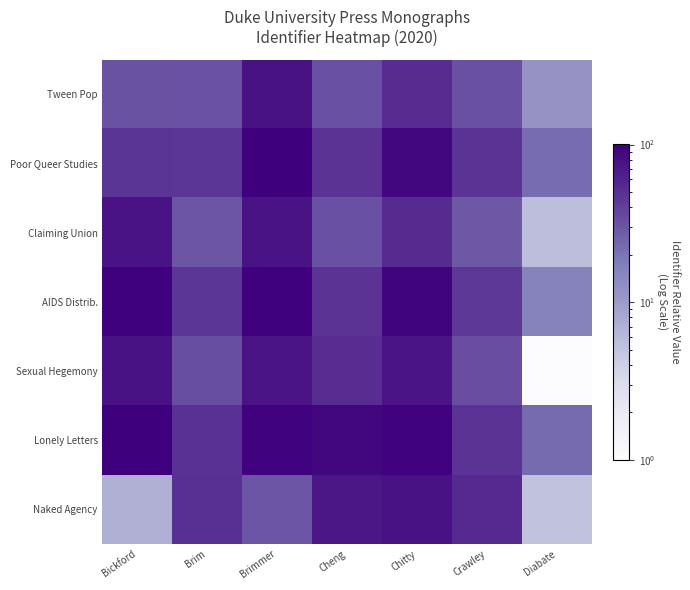

Reading right to left, transcribe all the data shown in this chart.

Tween Pop: Diabate=11.6	Crawley=32.1	Chitty=52.1	Cheng=32.2	Brimmer=78.3	Brim=31.3	Bickford=31.2
Poor Queer Studies: Diabate=22.0	Crawley=48.0	Chitty=92.1	Cheng=47.4	Brimmer=101.0	Brim=45.6	Bickford=46.0
Claiming Union: Diabate=5.5	Crawley=28.6	Chitty=53.4	Cheng=32.3	Brimmer=75.0	Brim=30.1	Bickford=74.8
AIDS Distrib.: Diabate=16.0	Crawley=44.3	Chitty=92.7	Cheng=48.2	Brimmer=98.0	Brim=45.7	Bickford=97.9
Sexual Hegemony: Diabate=1.0	Crawley=33.2	Chitty=73.9	Cheng=51.4	Brimmer=74.0	Brim=32.6	Bickford=76.8
Lonely Letters: Diabate=22.6	Crawley=47.6	Chitty=97.0	Cheng=91.4	Brimmer=97.1	Brim=48.4	Bickford=100.1
Naked Agency: Diabate=5.2	Crawley=53.9	Chitty=75.8	Cheng=70.5	Brimmer=29.8	Brim=49.6	Bickford=7.1